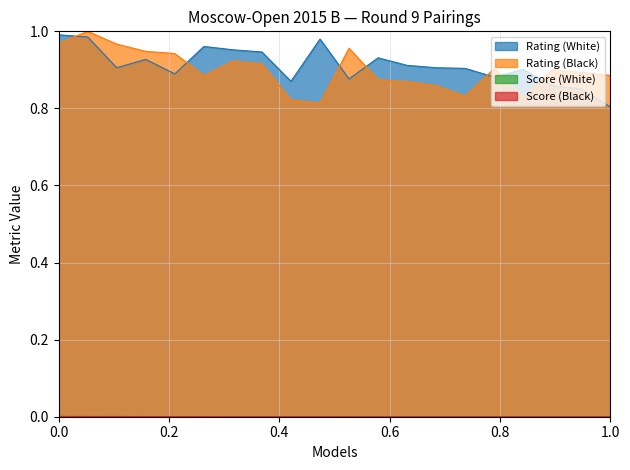

List the labels in order of Rating (Black) value, largest first.

2, 1, 3, 11, 4, 5, 7, 8, 16, 18, 19, 20, 6, 12, 13, 14, 15, 17, 9, 10